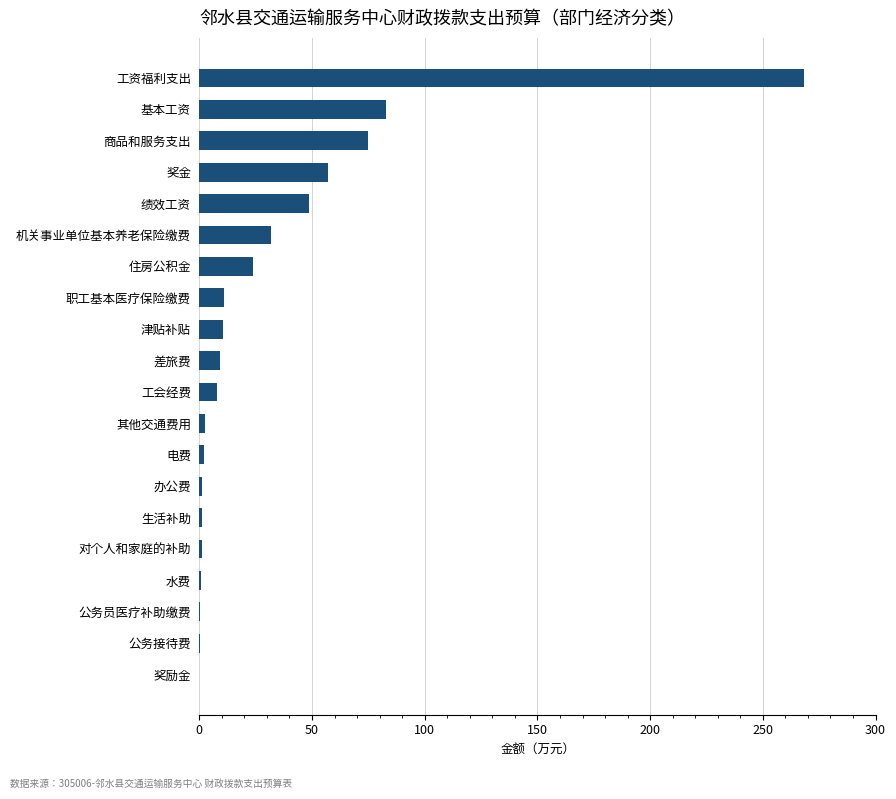

Count the number of data series in this chart.

1